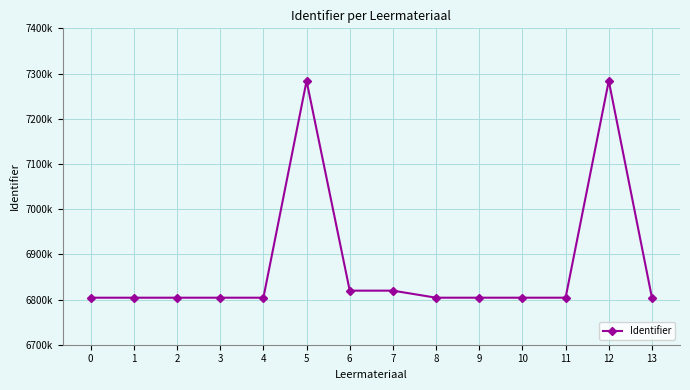

Where is the first local minimum?

6